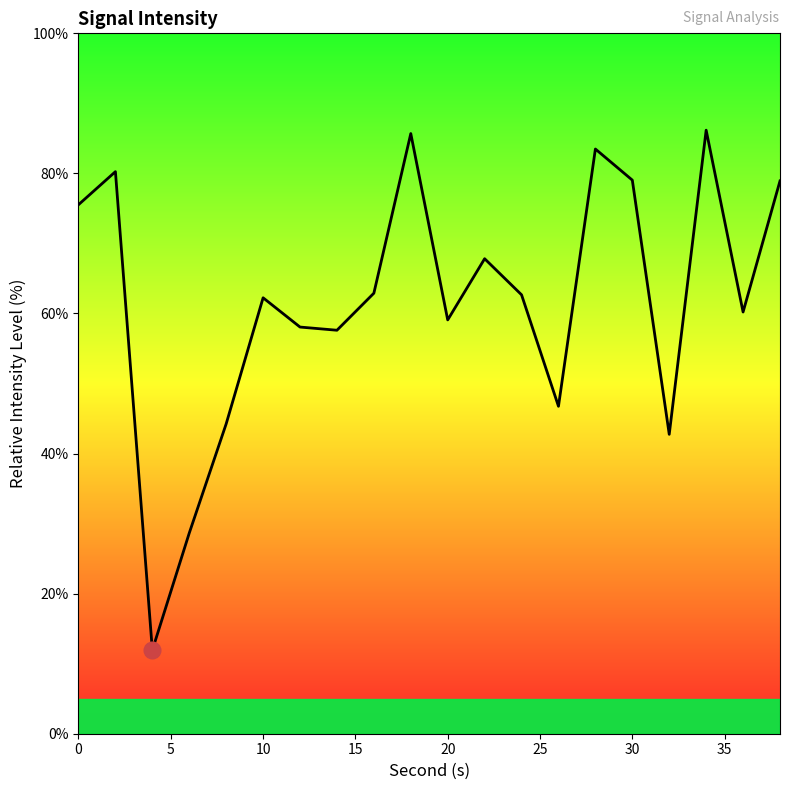

List the labels in order of value, smallest first.

4, 6, 32, 8, 26, 14, 12, 20, 36, 10, 24, 16, 22, 0, 38, 30, 2, 28, 18, 34